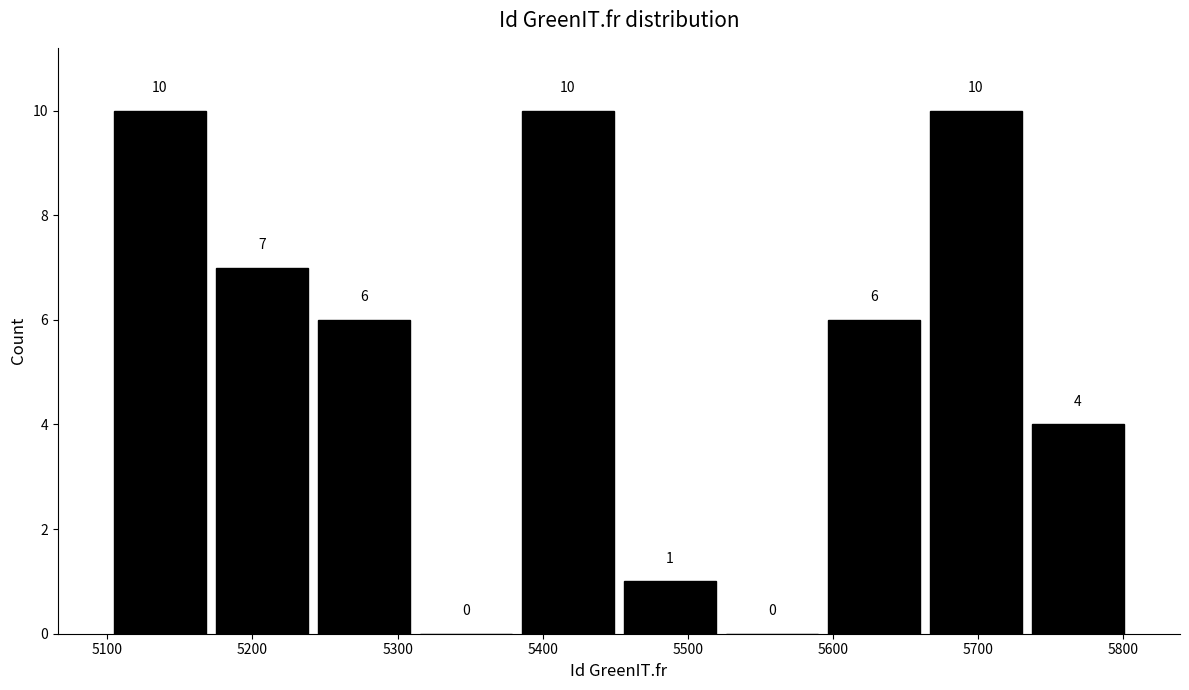

What is the height of the bar covering 5730 to 5800 on the x-axis? The bar edges are not printed on the chart, so give them approximately, as read against the axis.

4